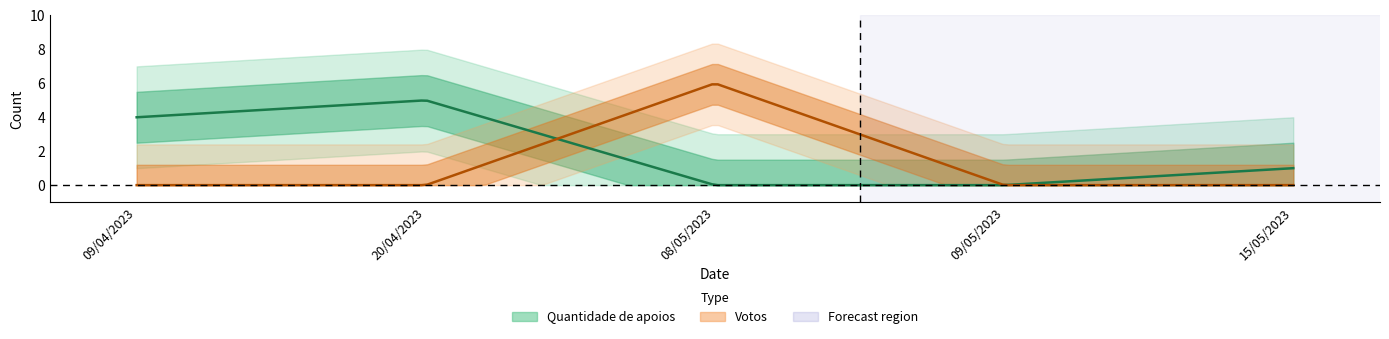

How many interior local peaks does the Votos series have?

1